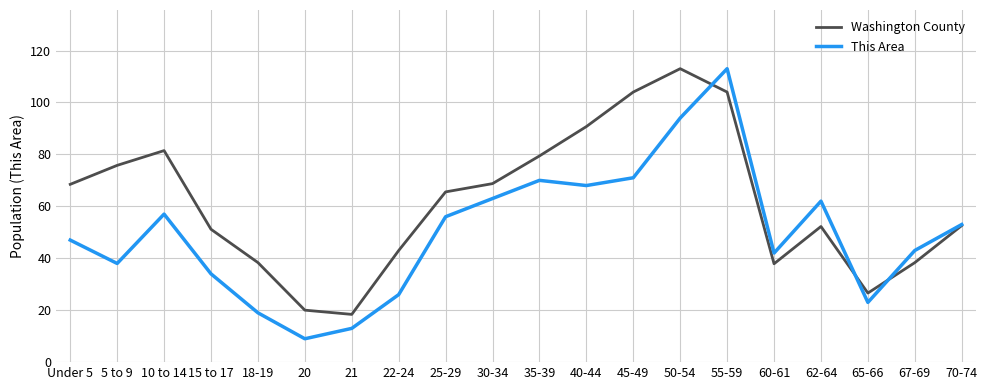

Rank the series by their average value, from highest to lowest.

Washington County, This Area